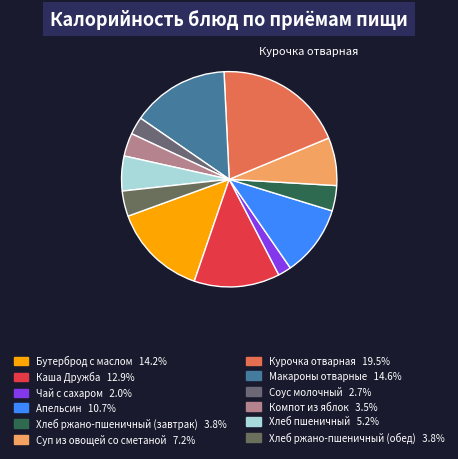

How many segments does this pie chart have?

12